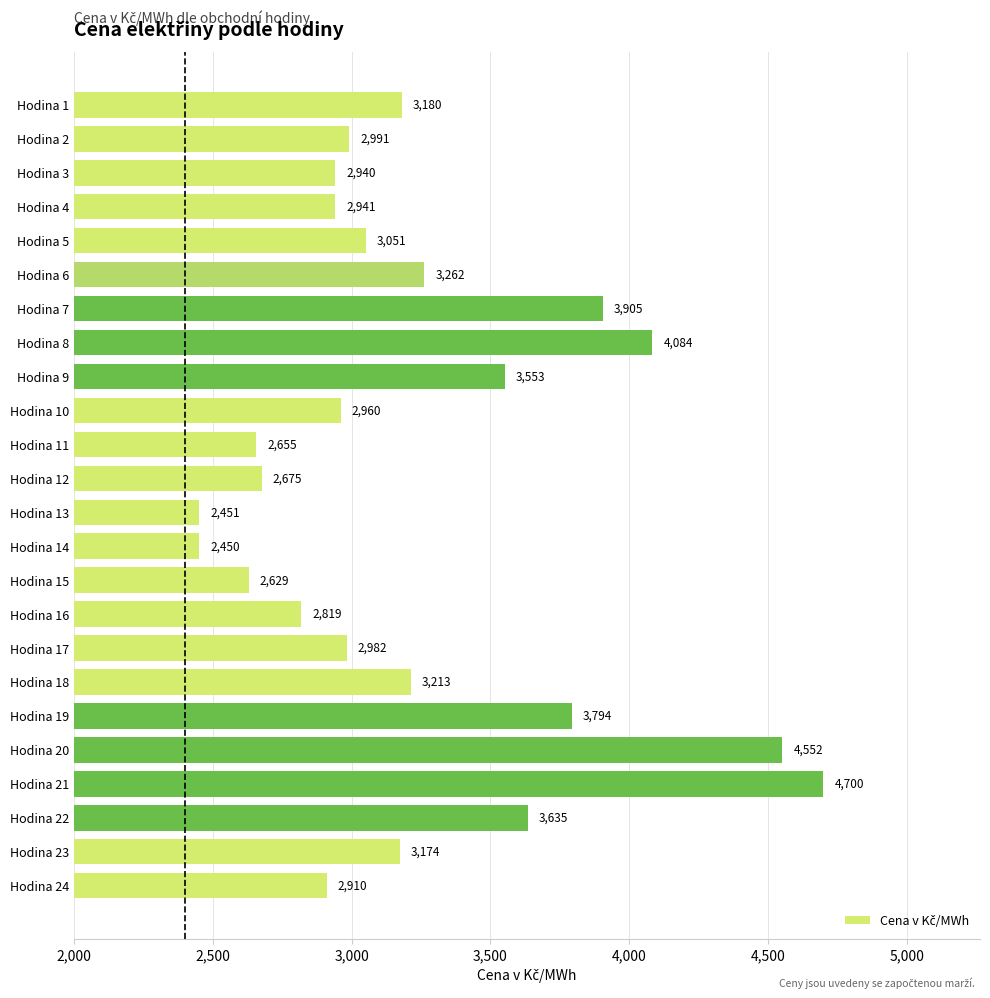

What is the value of the 19th bar from the top?

3794.2